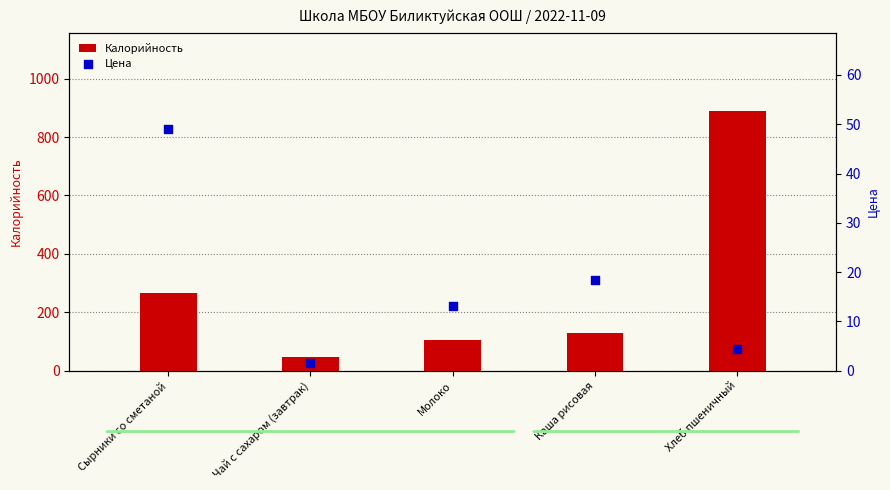

Which series has the largest total across all categories?

Калорийность